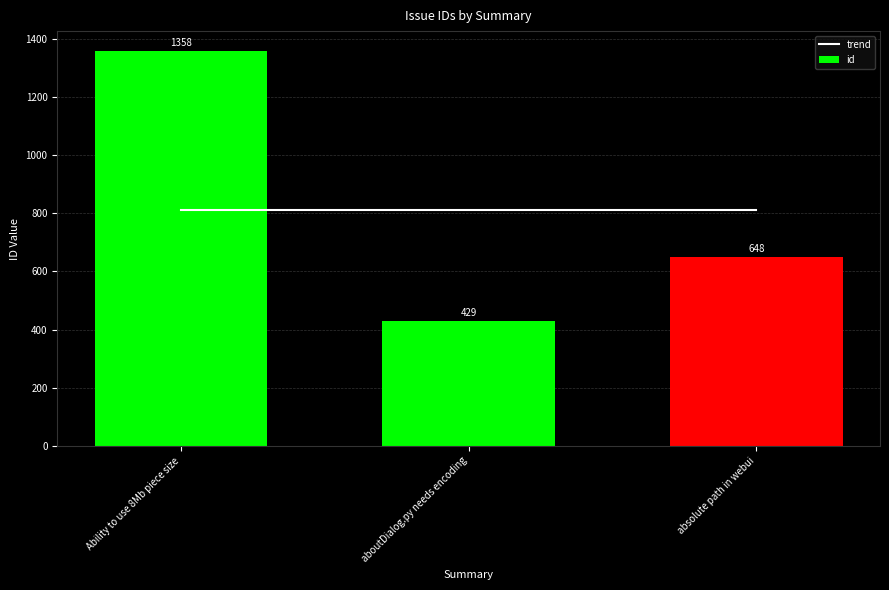

How many values in the id series are below 648?

1